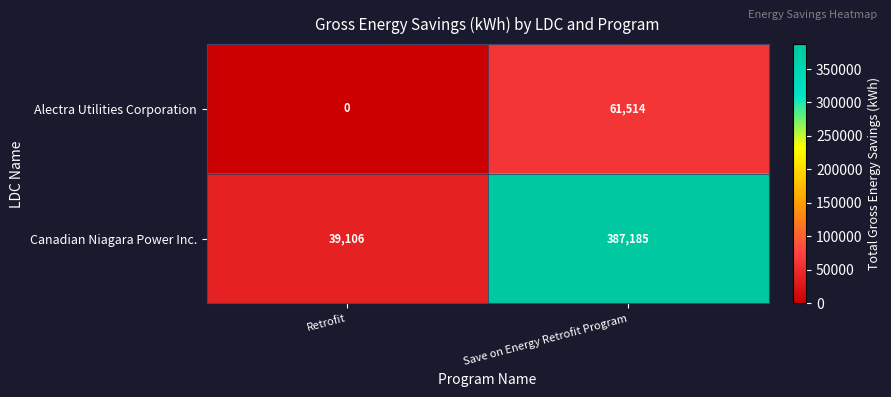

Reading right to left, transcribe all the data shown in this chart.

Alectra Utilities Corporation: 61514	0
Canadian Niagara Power Inc.: 387185	39106